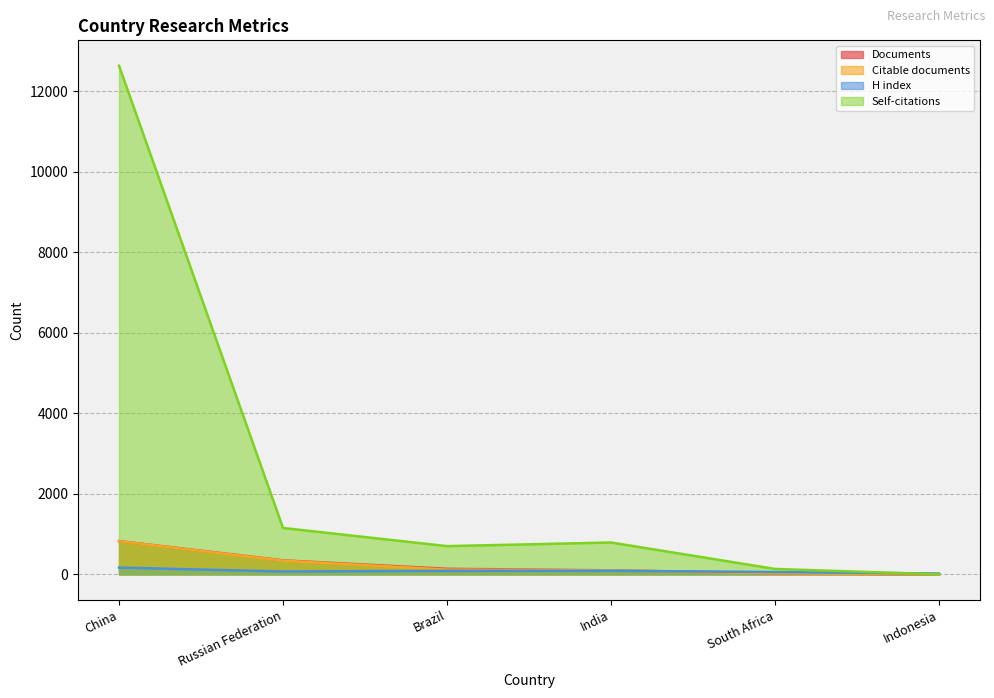

What is the label of the 1st point from the left?

China